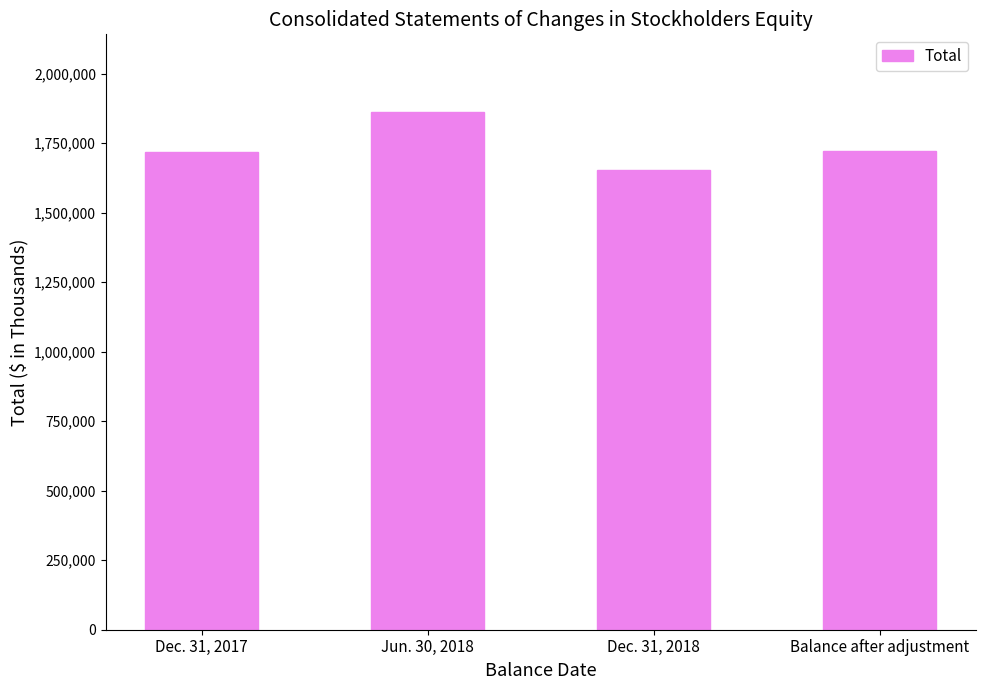

What is the average value?

1738965